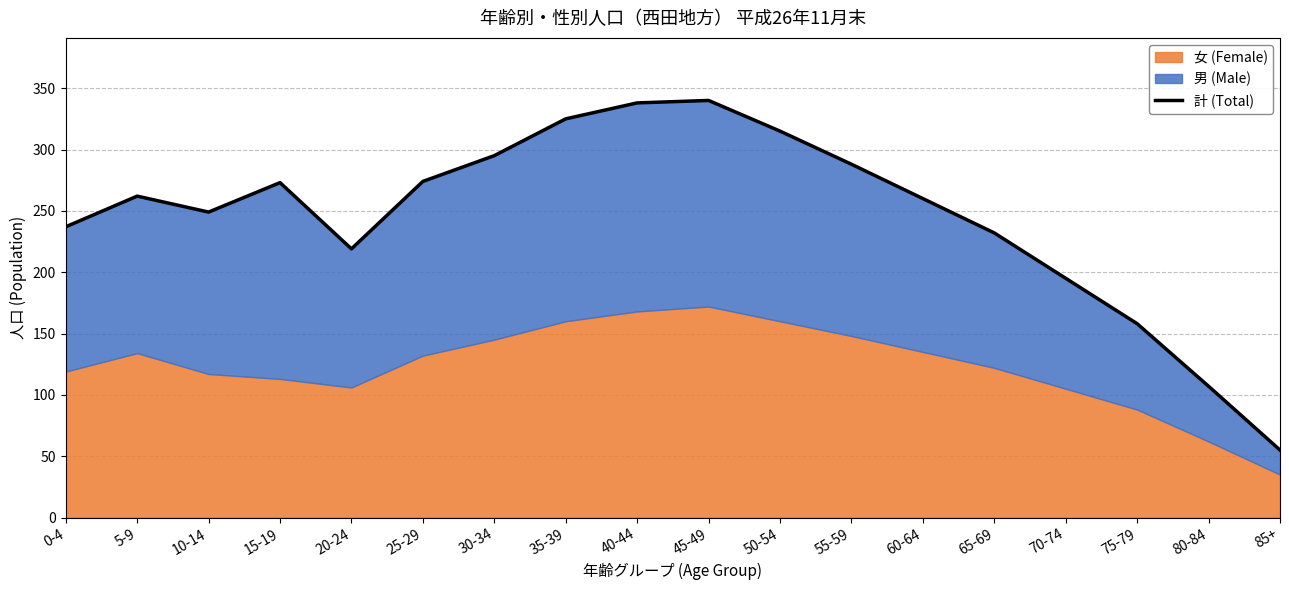

The value at 75-79 is 248. True or false?

False